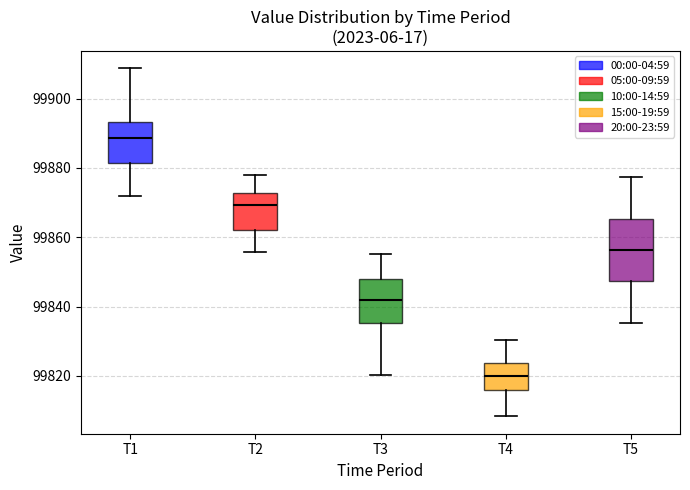

Comparing the boxes themselves (not the whiskers), which one is the tallest?

T5